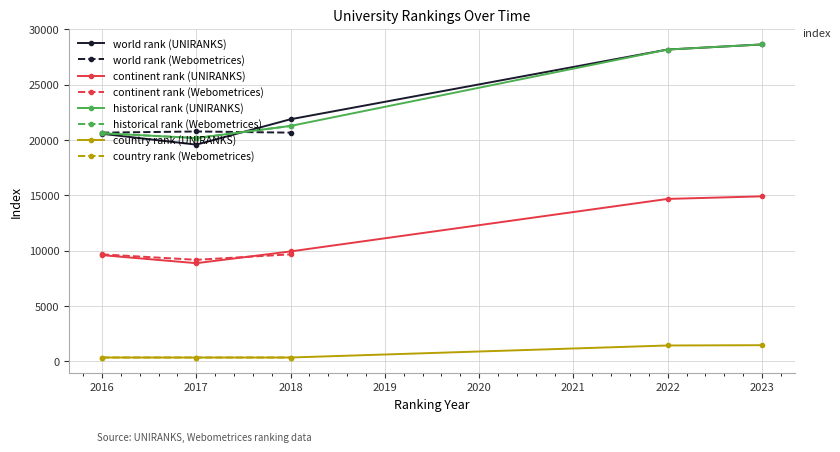

True or false: continent rank and historical rank intersect in this chart.

False